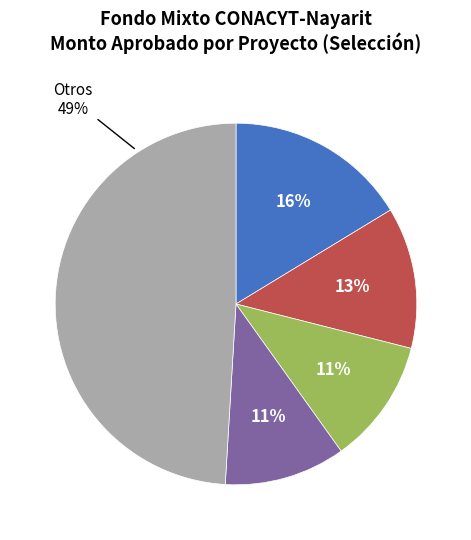

Is there any slice that represents more than half of the pie?

No